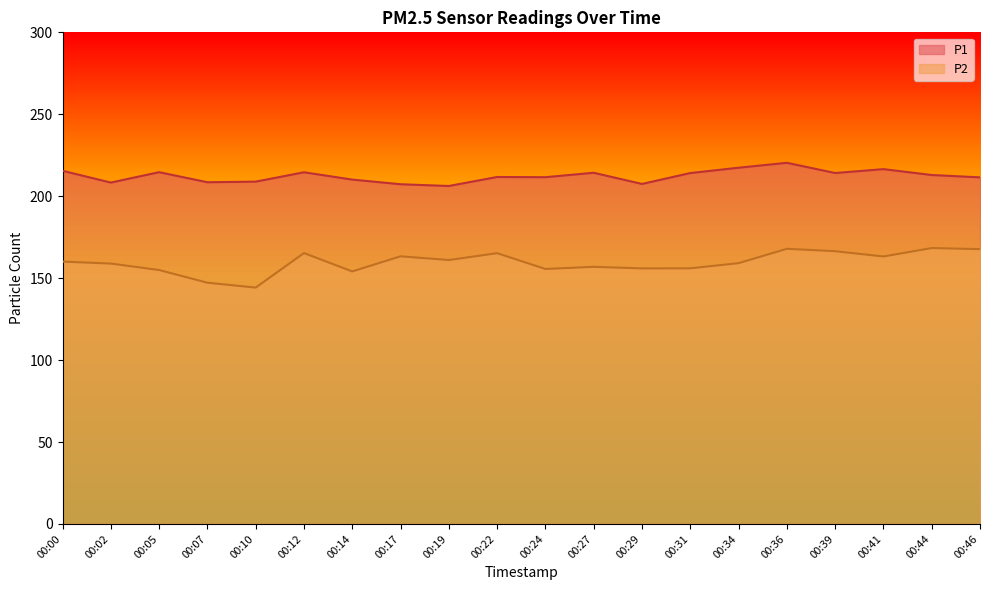

At which label is P1 closest to 213?

00:44